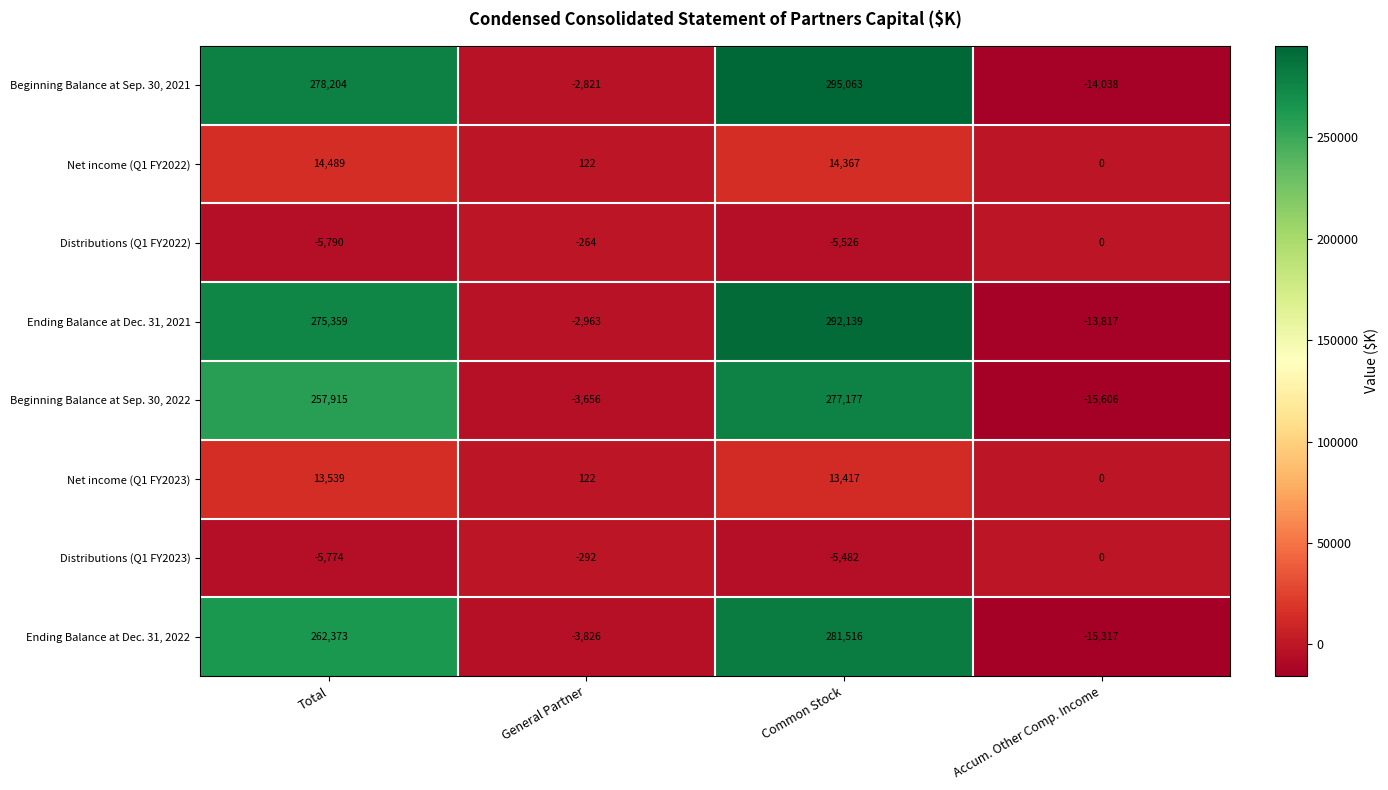

Which category has the lowest value across all series?

Accum. Other Comp. Income